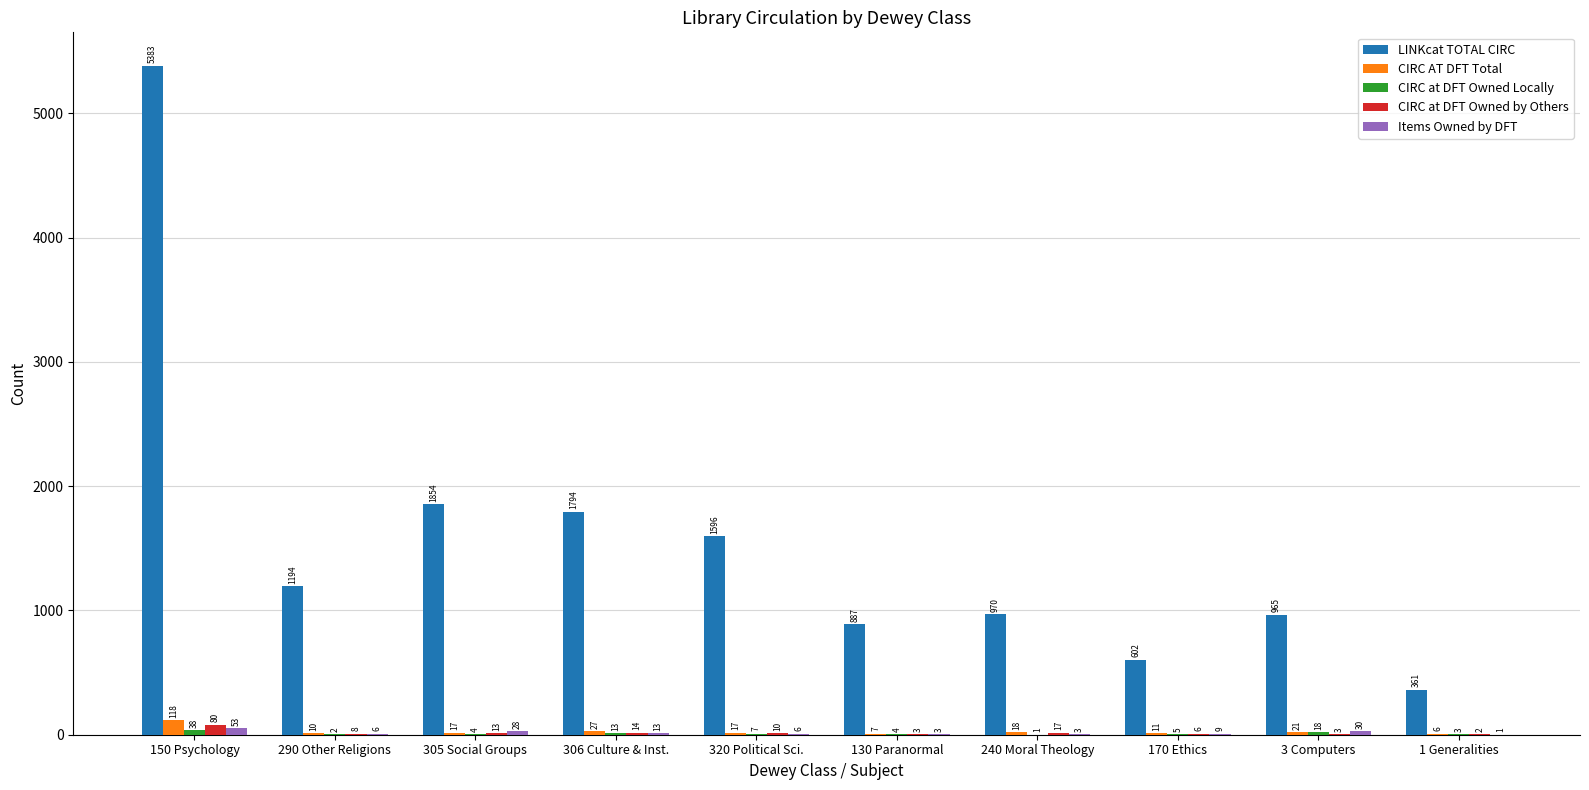

What is the approximate value of CIRC AT DFT Total at 150 Psychology, to the nearest 50?

100